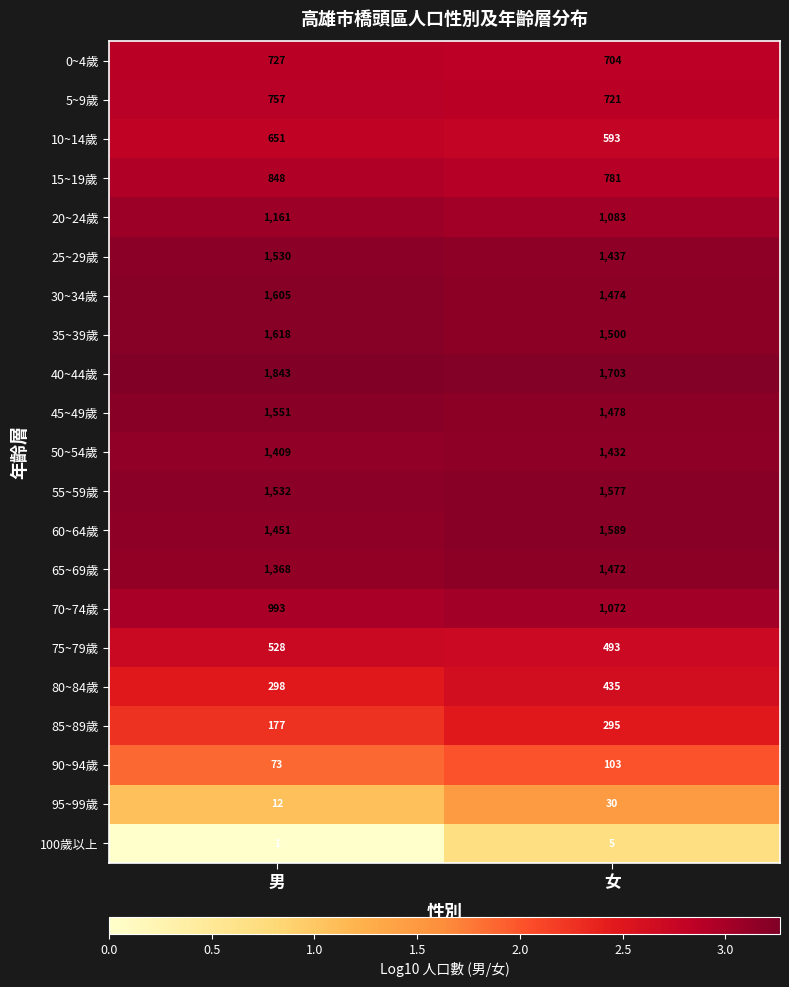

The value of 85~89歲 at 女 is 132. True or false?

False